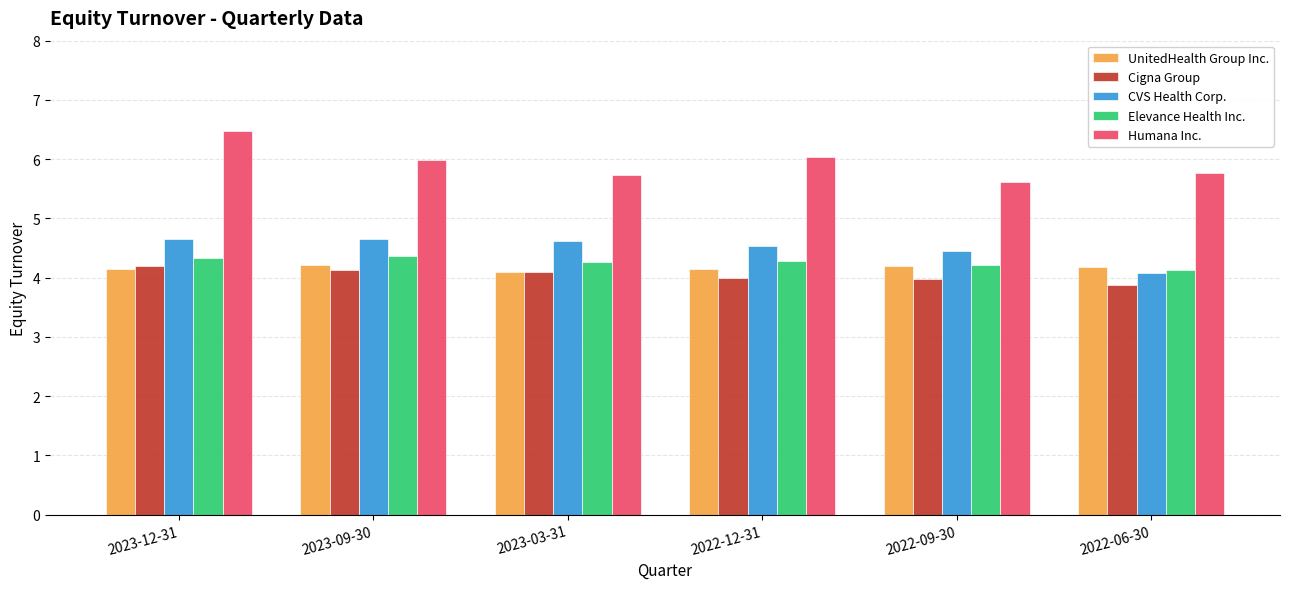

What are all the series names shown in the legend?

UnitedHealth Group Inc., Cigna Group, CVS Health Corp., Elevance Health Inc., Humana Inc.